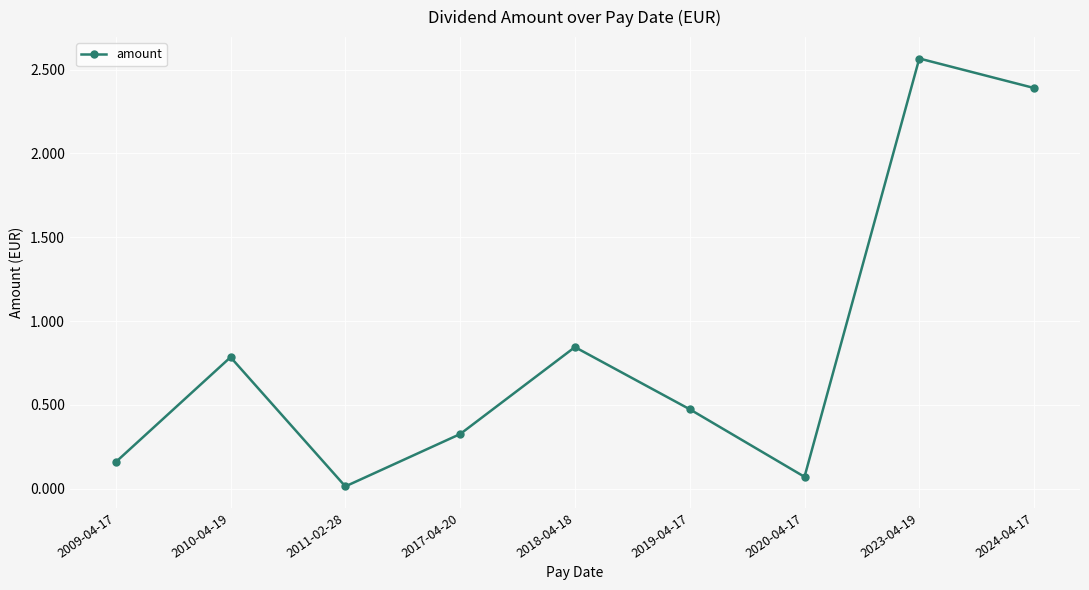

What is the sum of all values?

7.6